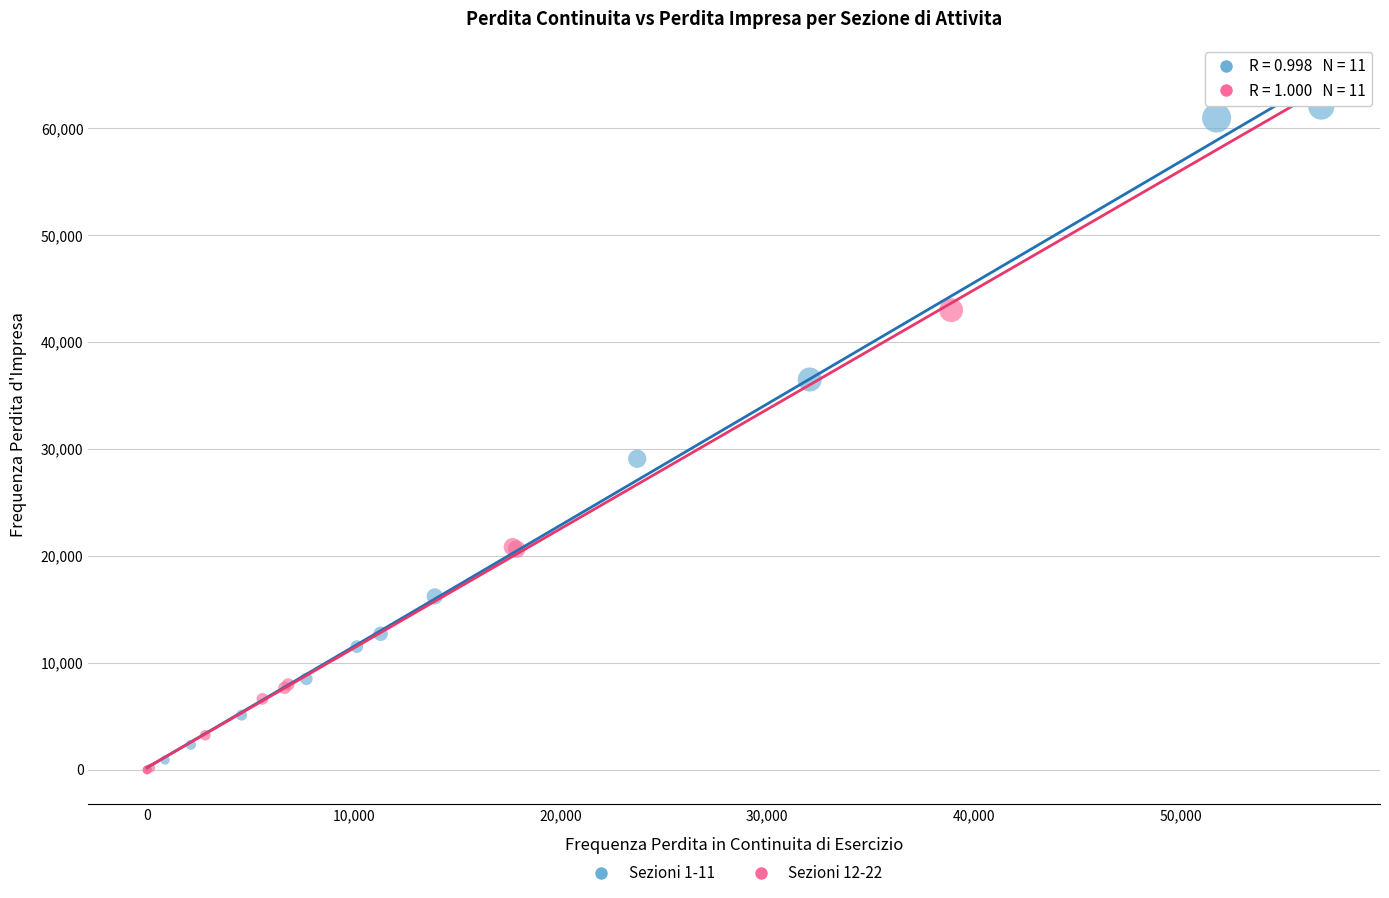

Which series reaches the maximum Y coordinate?

Sezioni 1-11